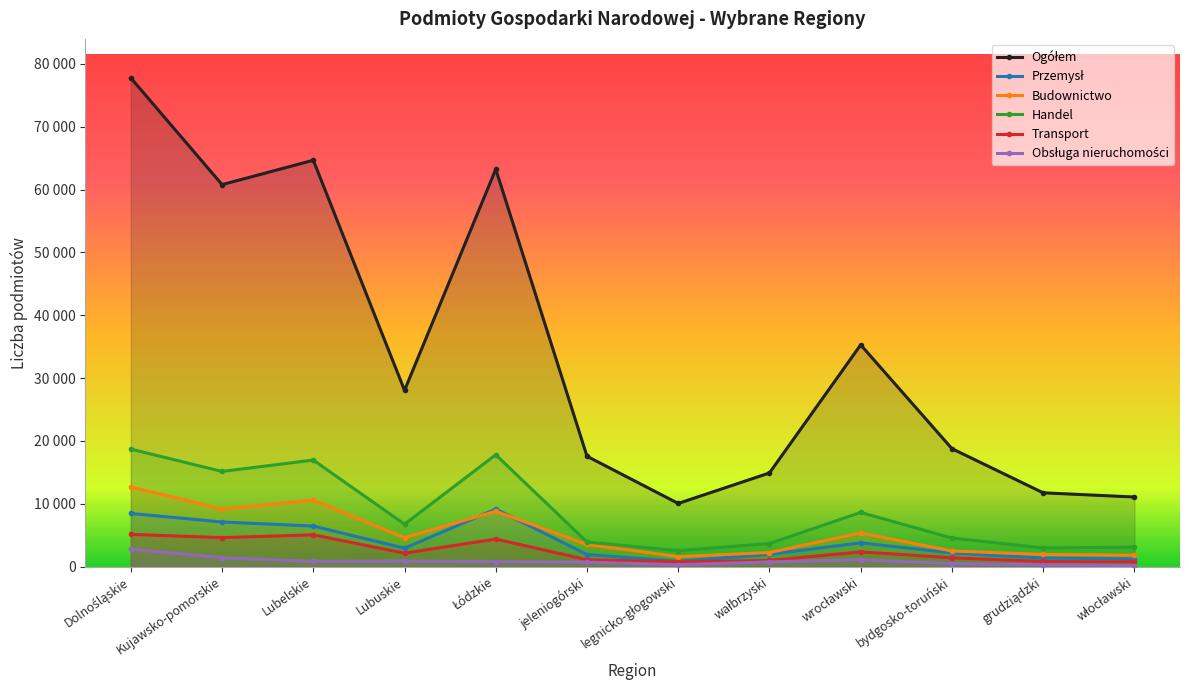

True or false: Ogółem and Handel intersect in this chart.

False